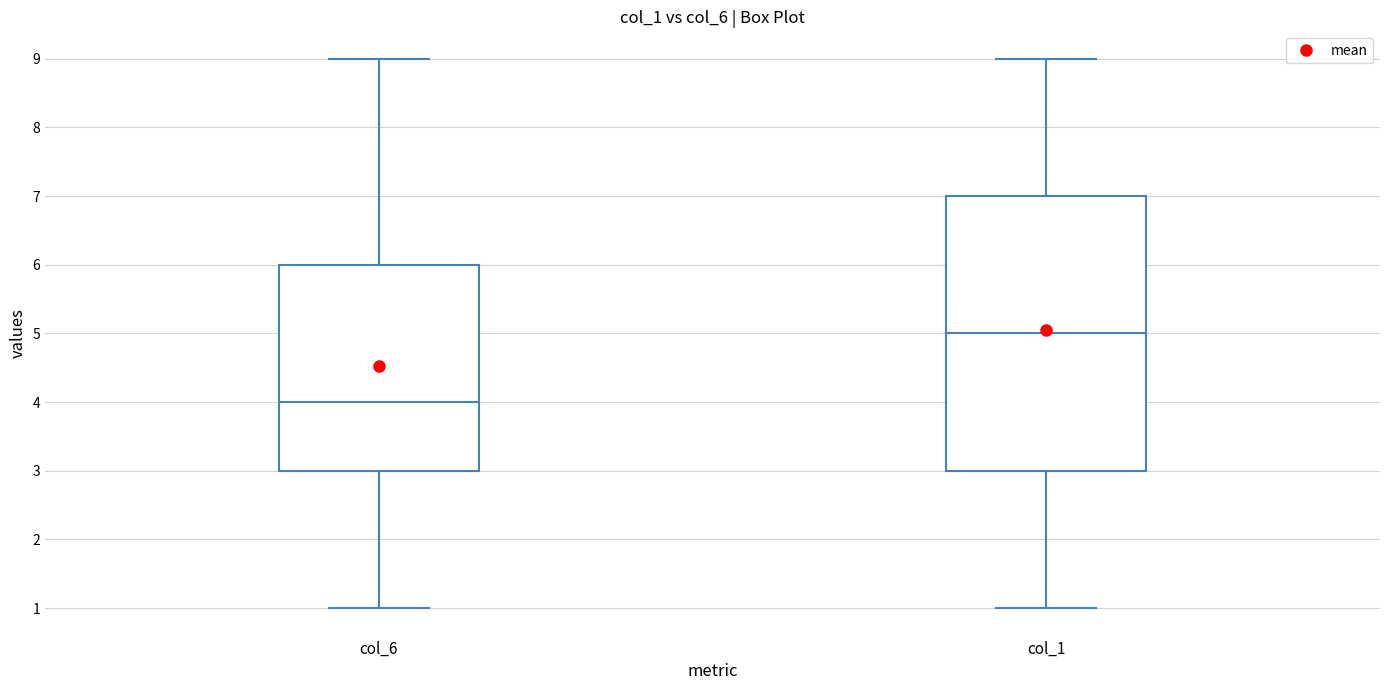

Reading left to right, read every box against the y-axis: the position of its median line, the range the box covers, and the ends of its whiskers. The values are not printed on the chart, so give them approximately, as read against the axis.

col_6: median 4, box 3 to 6, whiskers 1 to 9
col_1: median 5, box 3 to 7, whiskers 1 to 9